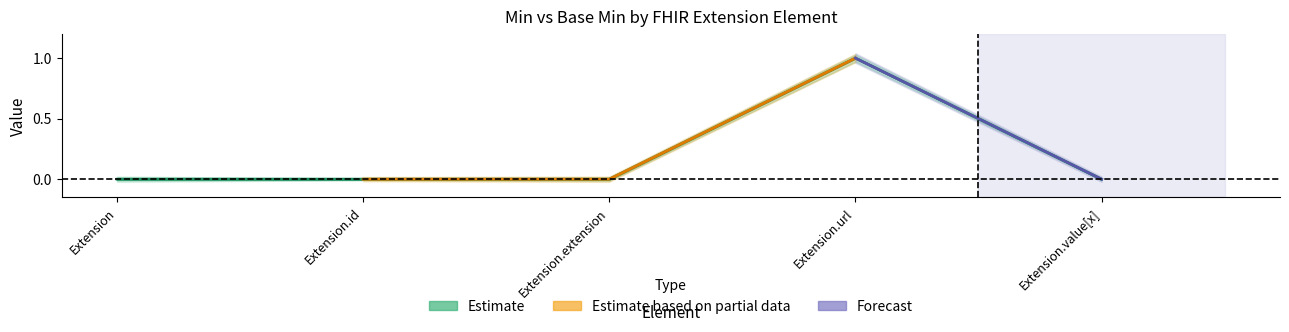

What is the greatest value displayed?

1